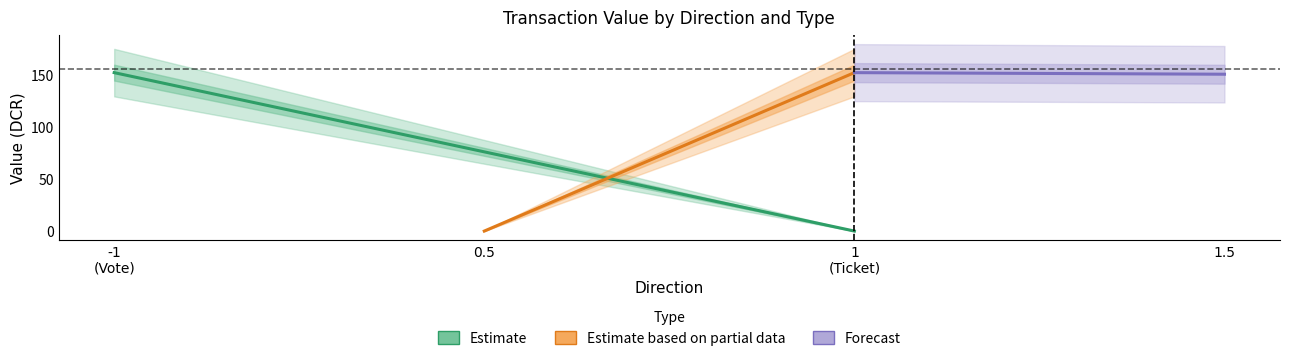

Which has a higher value, 1 (Ticket) or -1 (Vote)?

-1 (Vote)